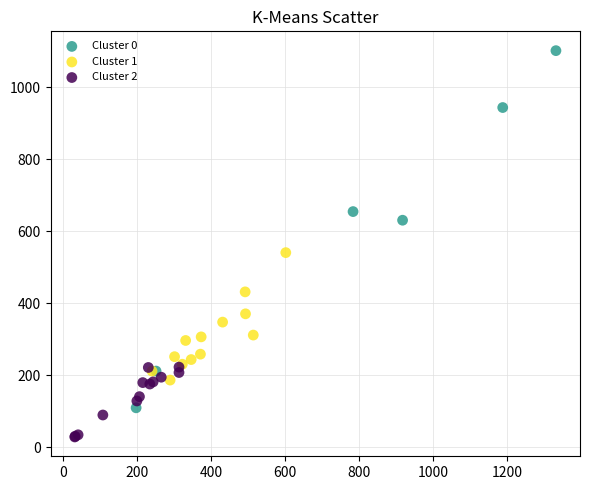

What are all the series names shown in the legend?

Cluster 0, Cluster 1, Cluster 2